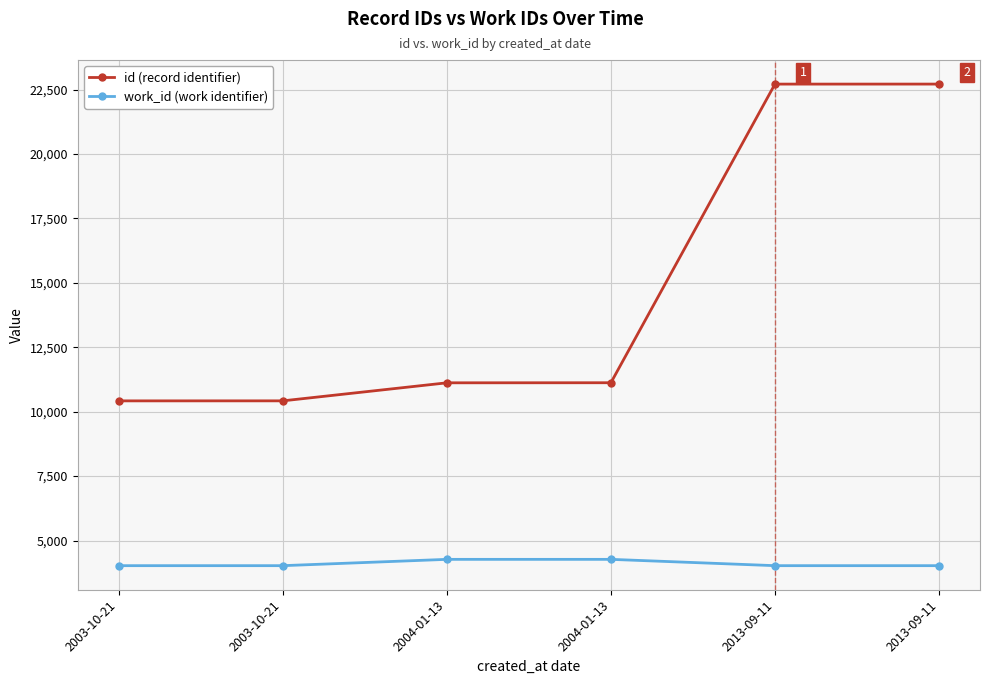

True or false: work_id (work identifier) and id (record identifier) intersect in this chart.

False